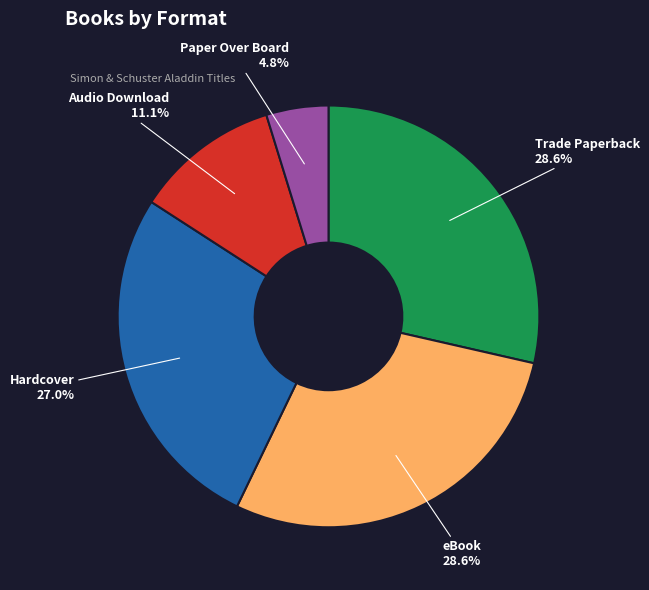

Is there any slice that represents more than half of the pie?

No